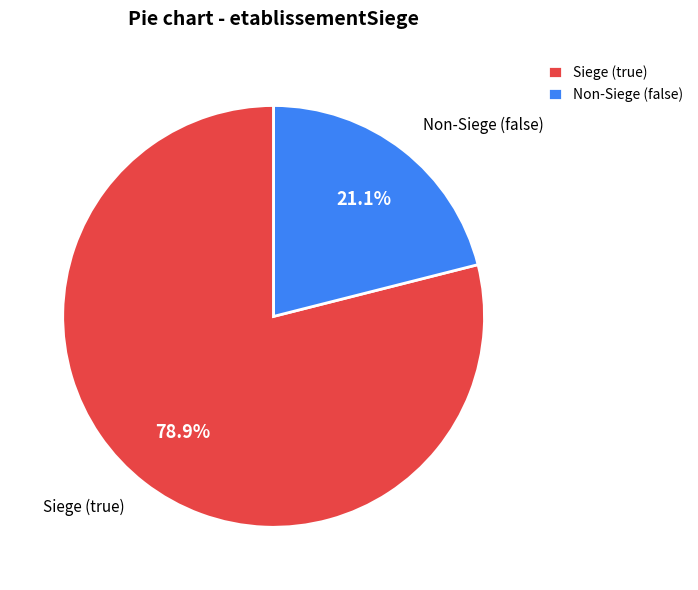

Between Siege (true) and Non-Siege (false), which is larger?

Siege (true)